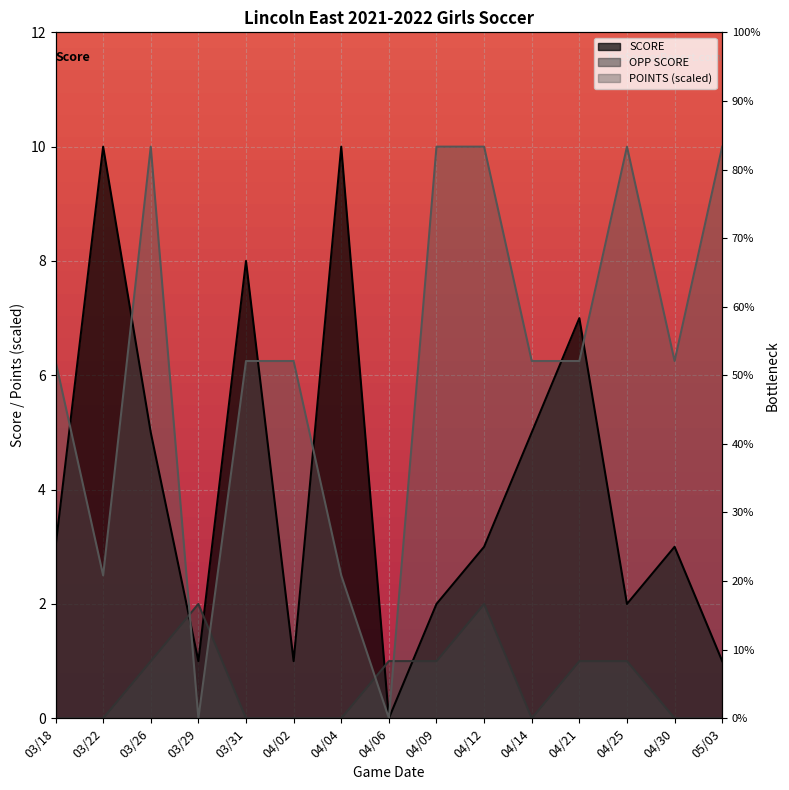

True or false: OPP SCORE has more than 1 interior local peaks.

True